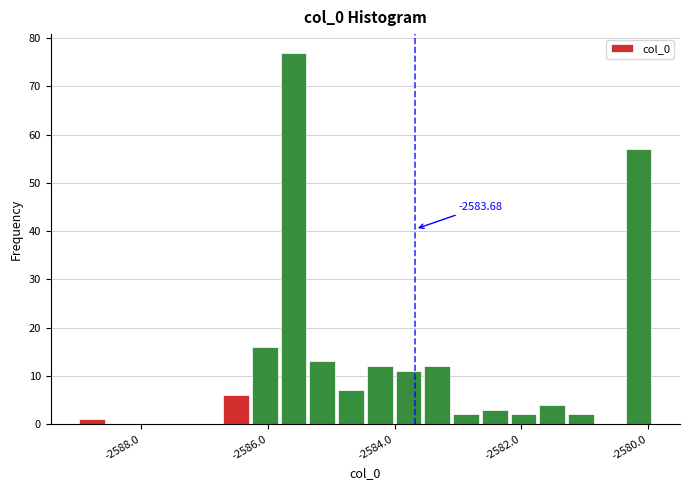

Around what value on the x-axis is the tallest bar? Give the approximate position of its centre, as read against the axis.

-2585.6